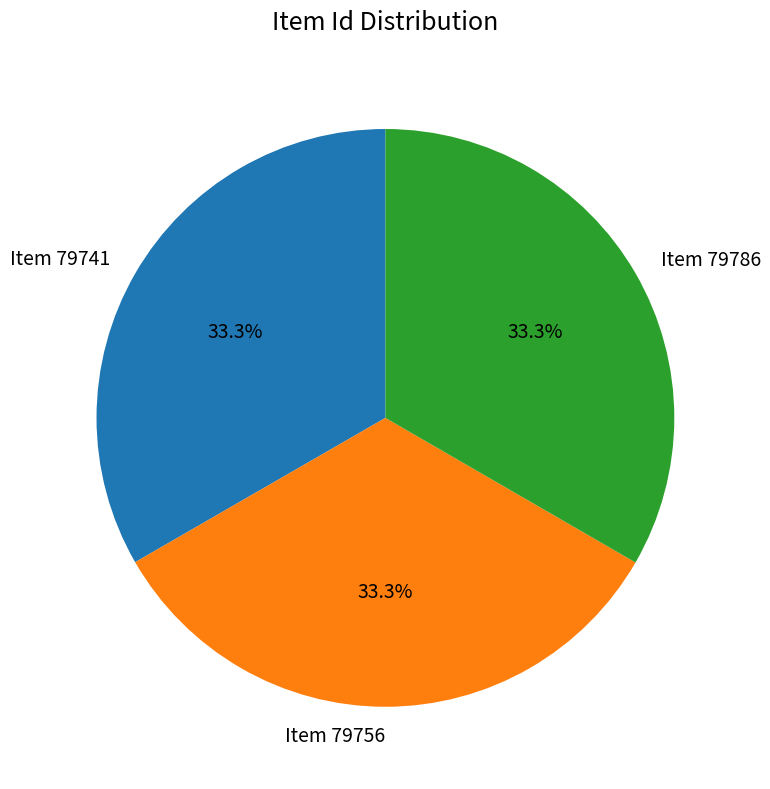

What is the ratio of the value at Item 79786 to the value at Item 79741?

1.0